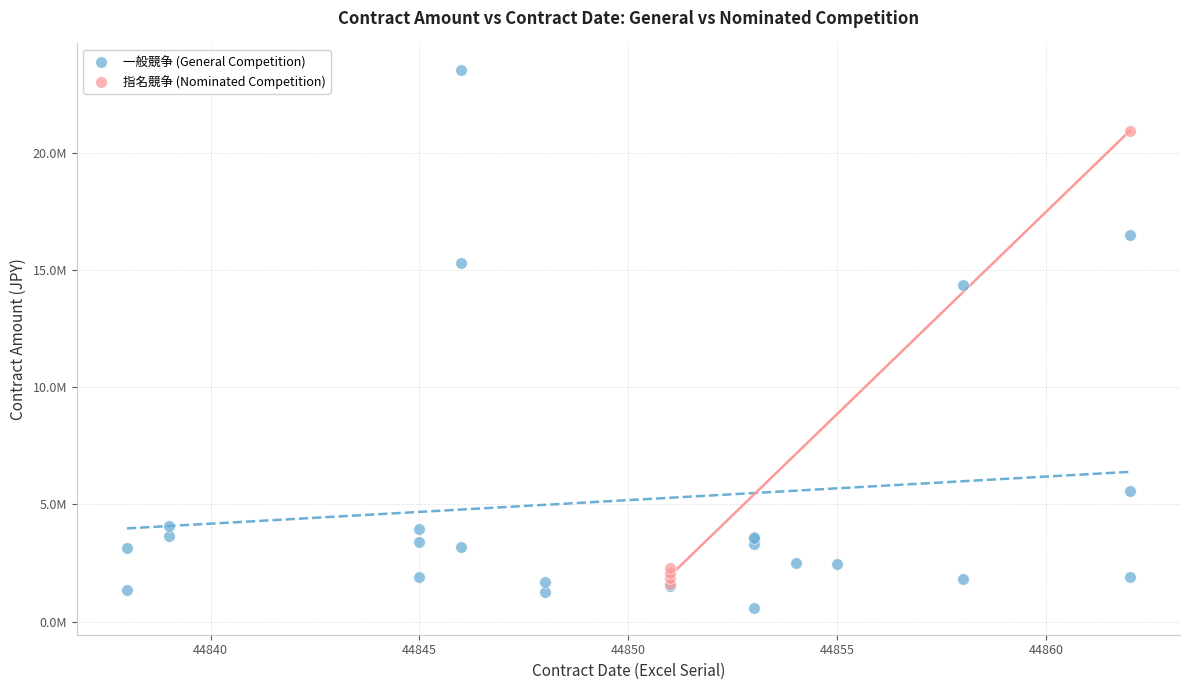

What are all the series names shown in the legend?

一般競争 (General Competition), 指名競争 (Nominated Competition)